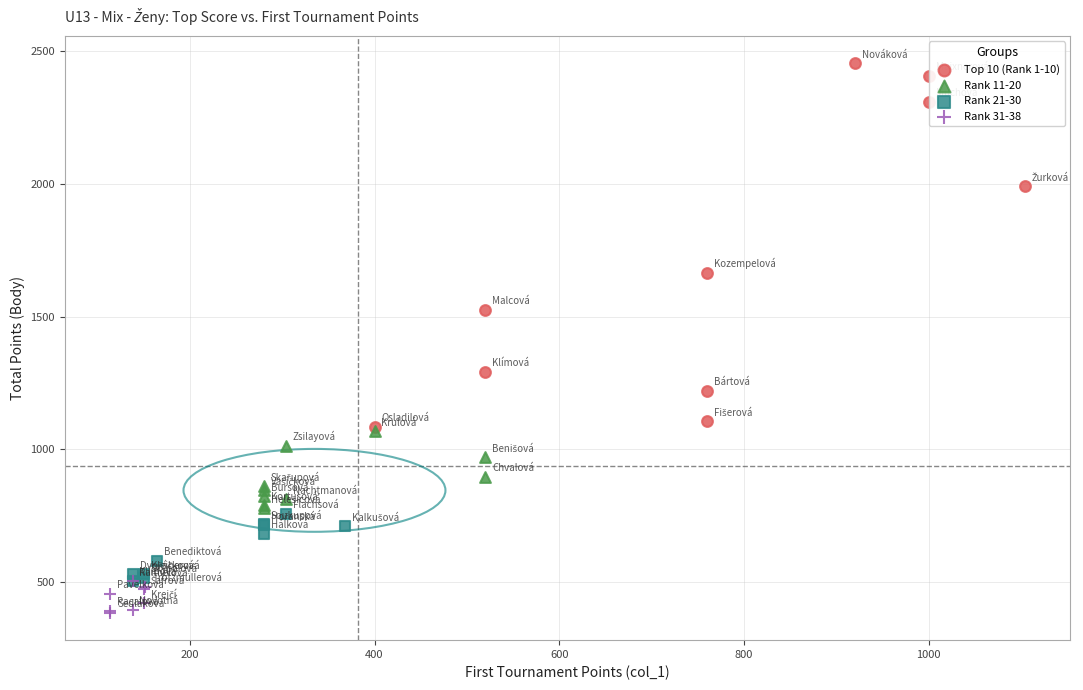

What are all the series names shown in the legend?

Top 10 (Rank 1-10), Rank 11-20, Rank 21-30, Rank 31-38